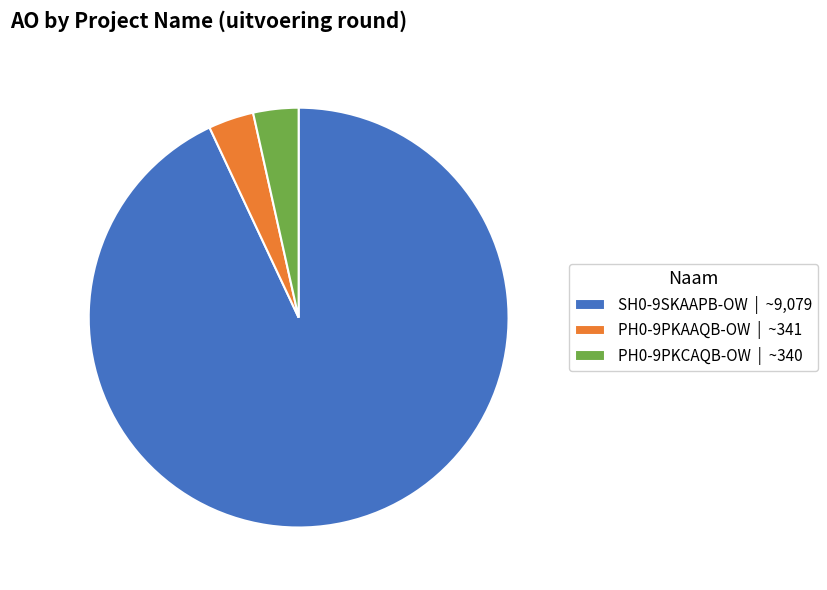

Is there any slice that represents more than half of the pie?

Yes